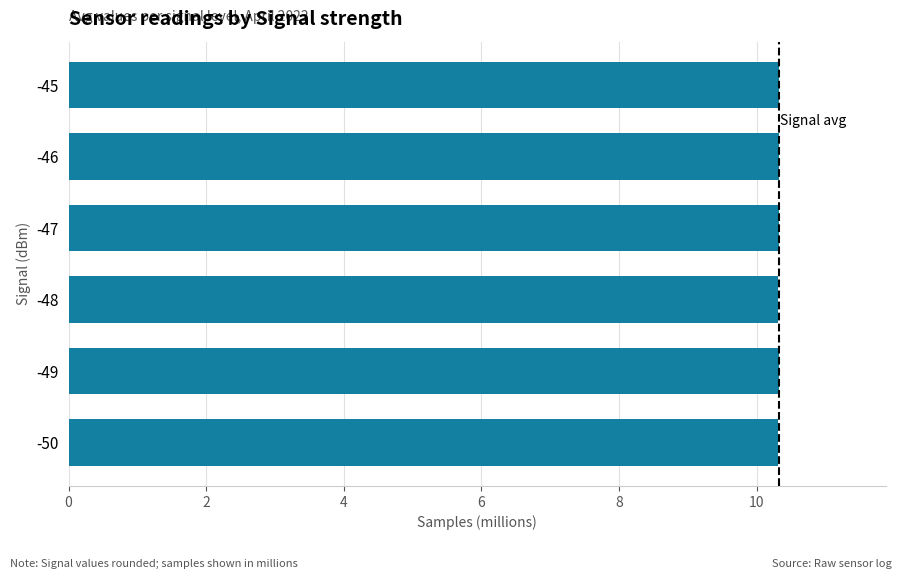

The chart shows a value of 10.3 at -49. True or false?

True